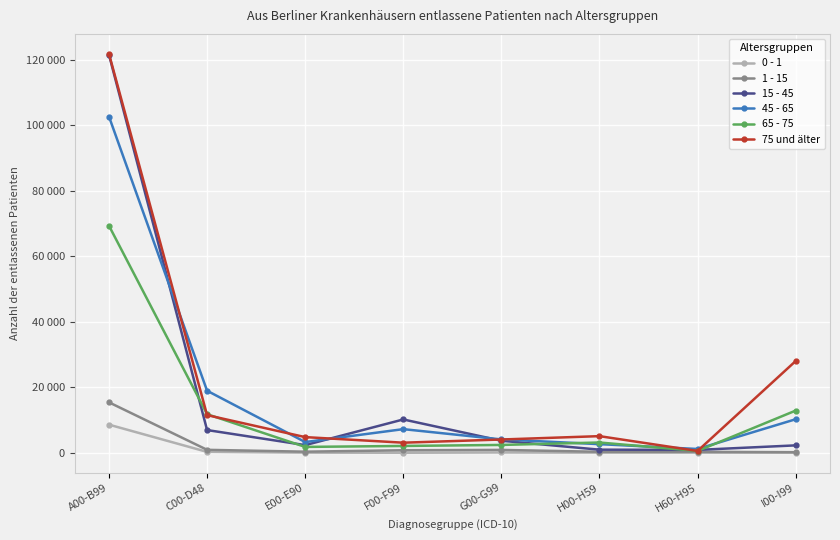

Between which two adjacent categories do 15 - 45 and 65 - 75 first intersect?

A00-B99 and C00-D48